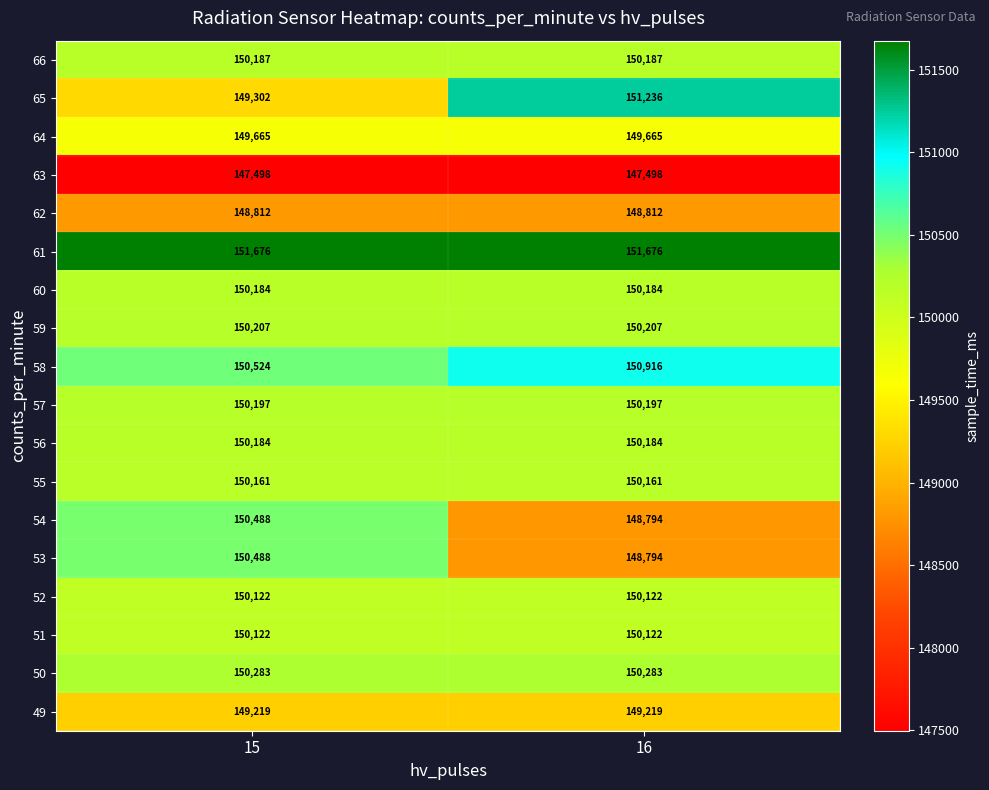

Is it true that 62 equals 148812 at 16?

True